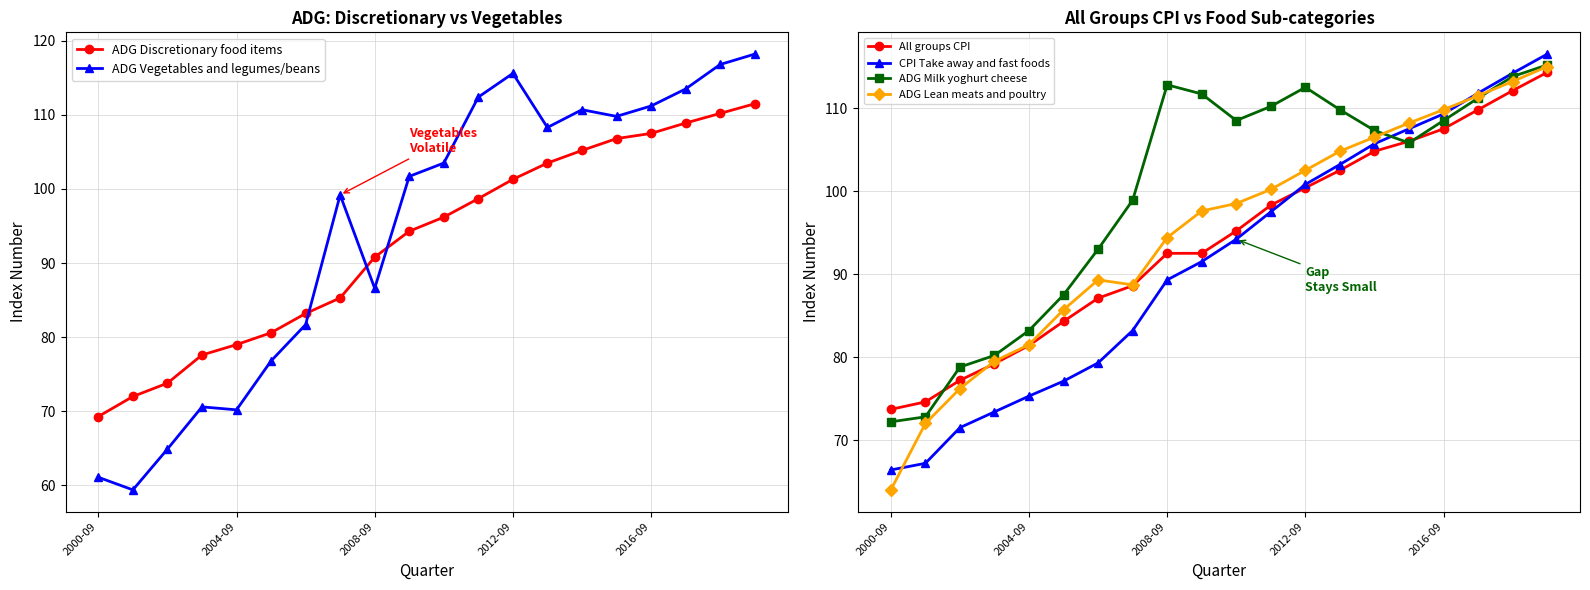

At how many categories does at least one series exceed 95?

13